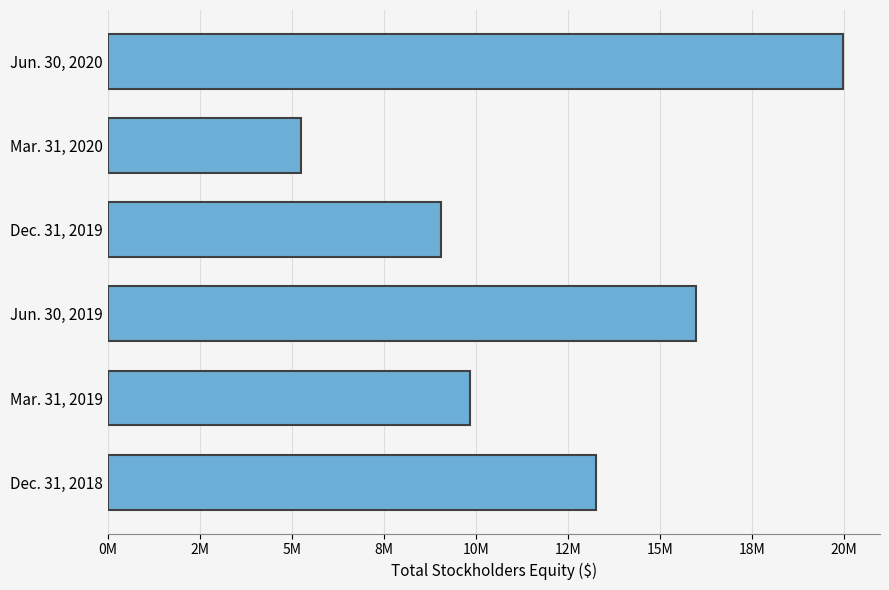

Does the chart contain any negative values?

No